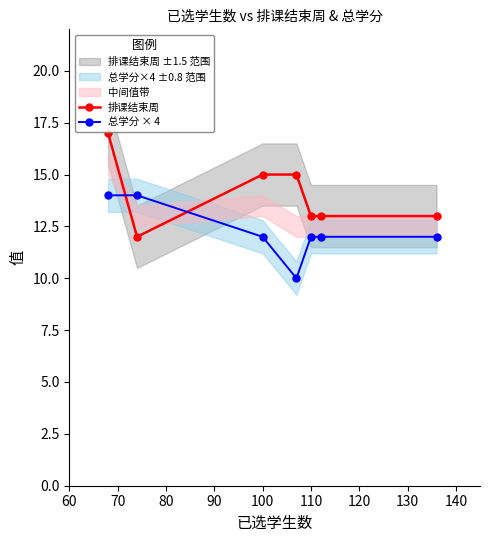

What value does the 排课结束周 series have at 100?

15